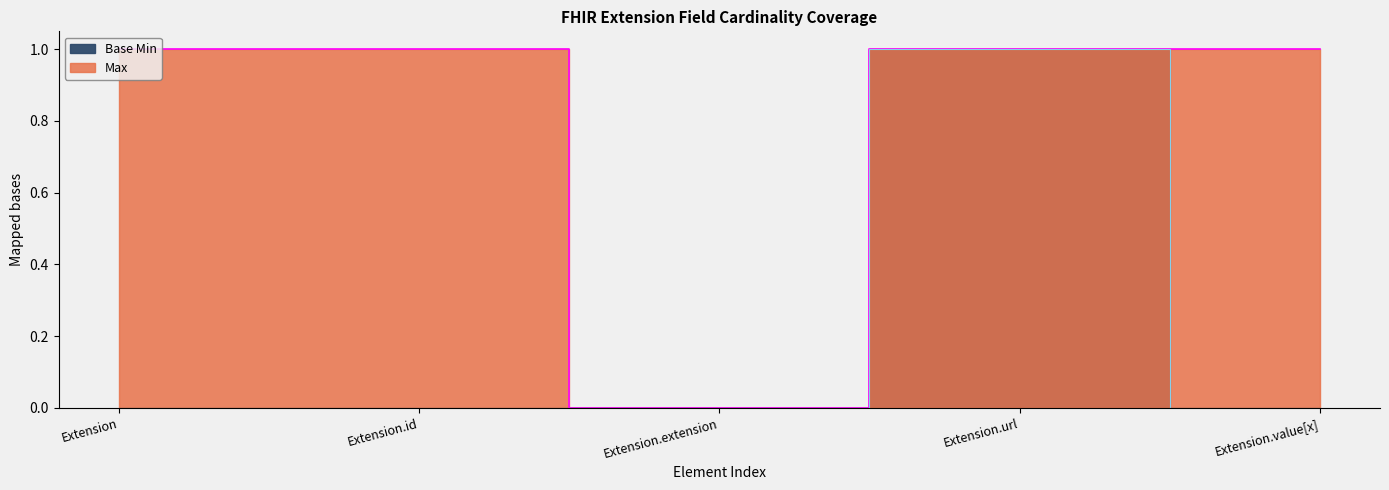

True or false: Max has more than 0 points higher than both neighbors.

False